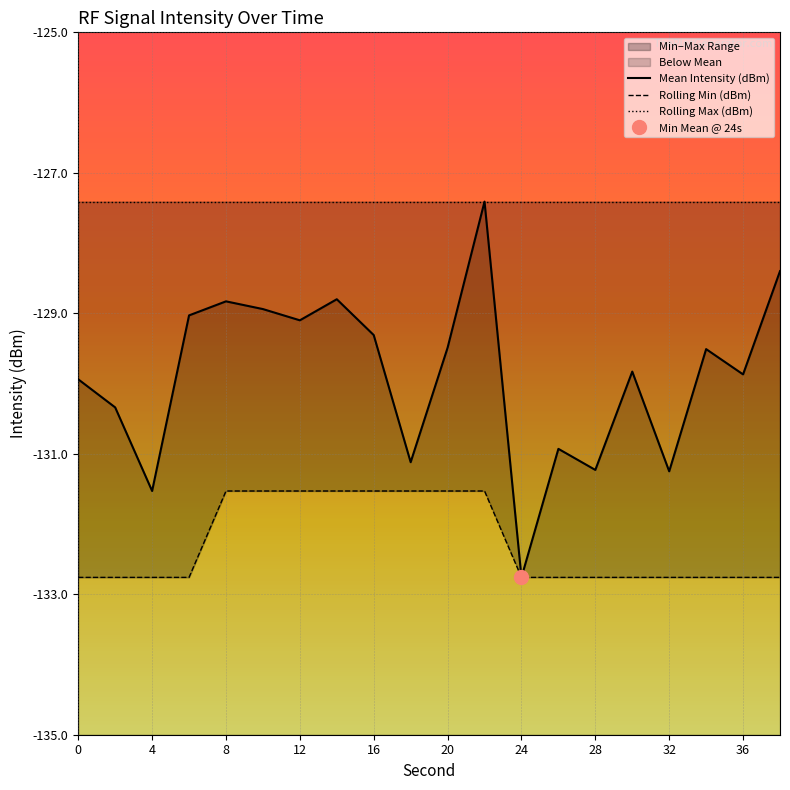

True or false: Mean Intensity (dBm) and Rolling Min (dBm) intersect in this chart.

False